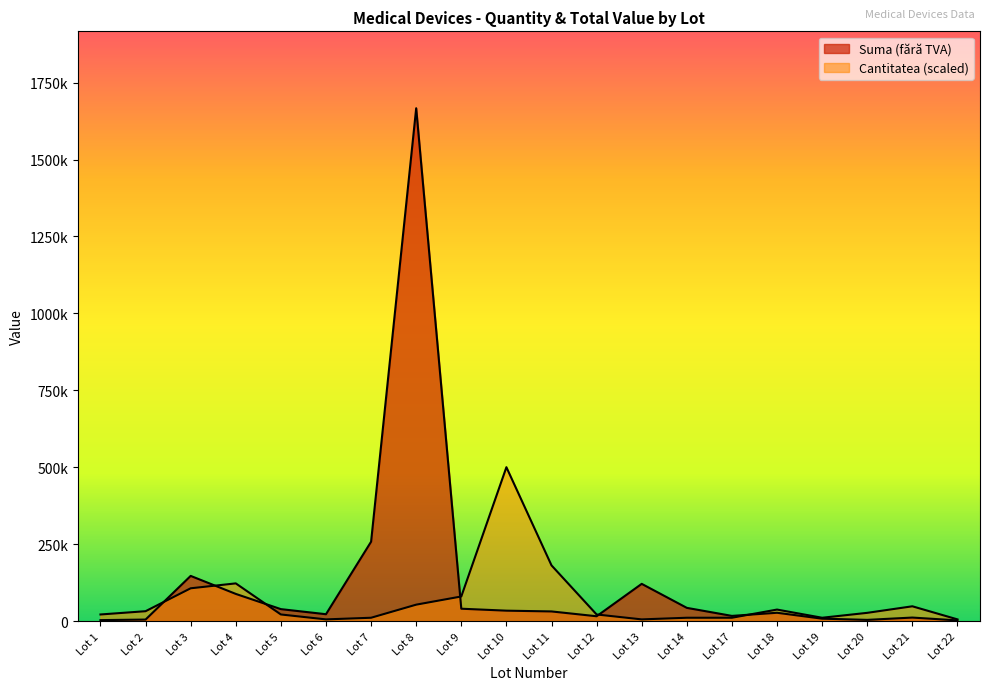

Where does the Cantitatea series first go above 26595?

Lot 2